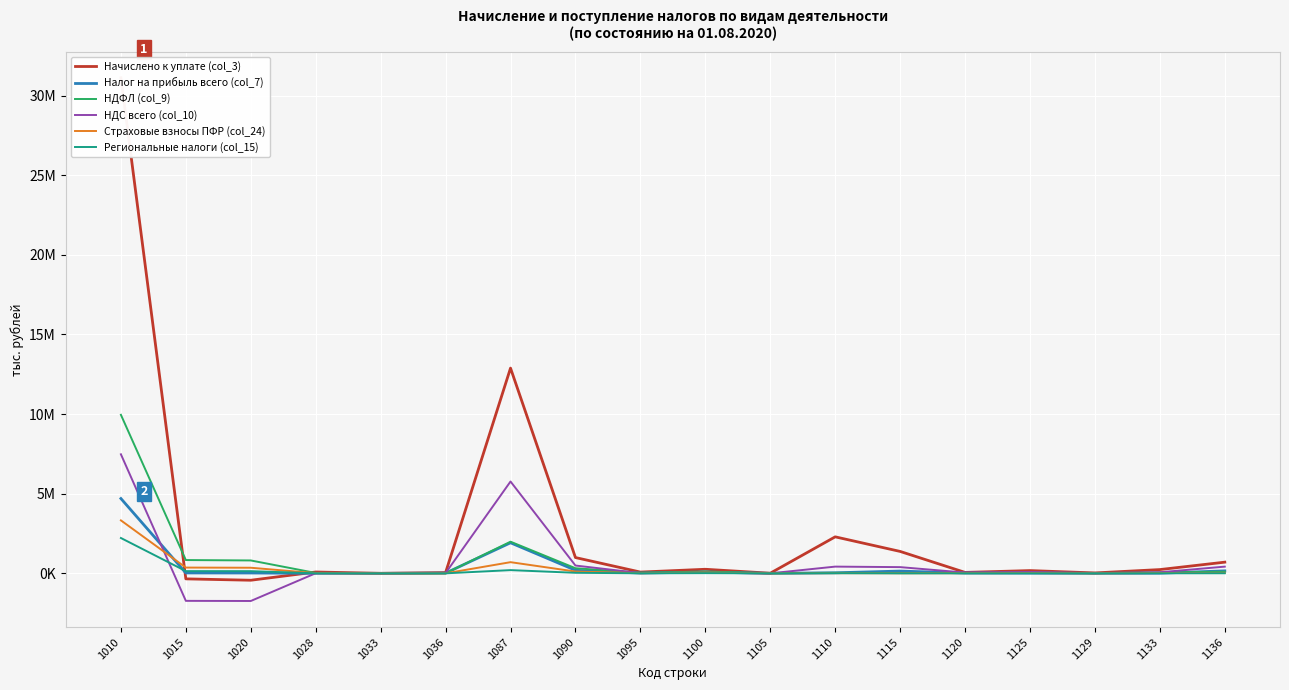

How many times do НДС всего (col_10) and Налог на прибыль всего (col_7) cross each other?

4